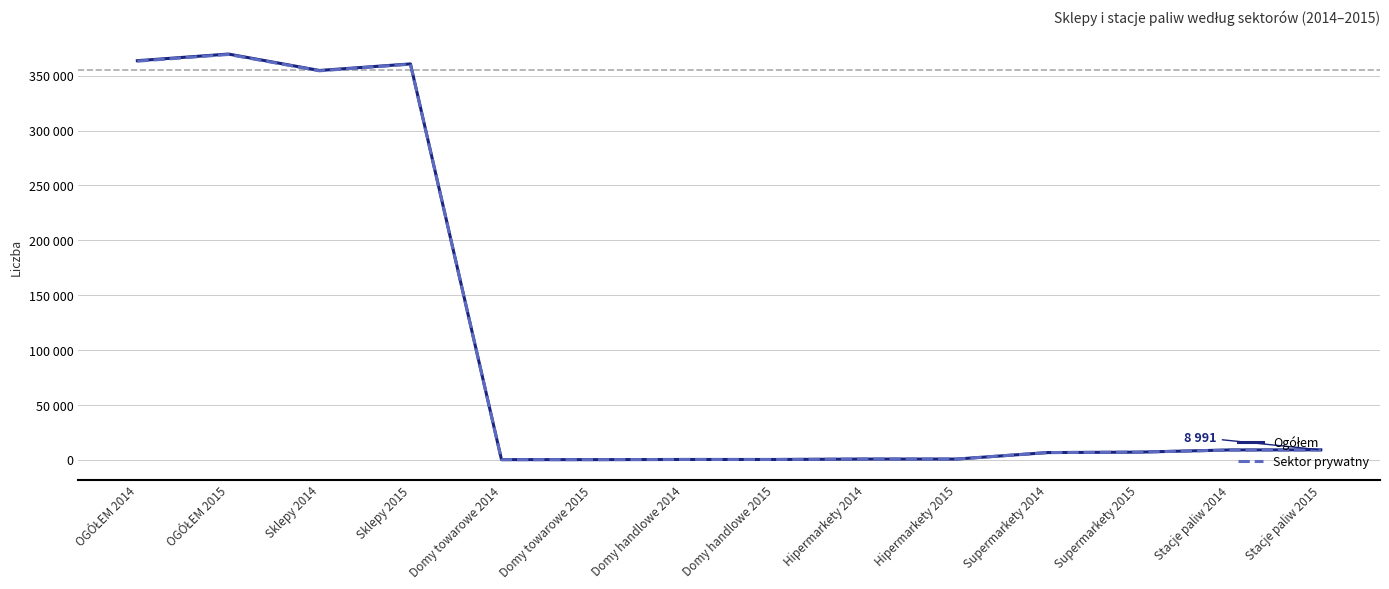

Is this an area chart (filled region under the line)?

No